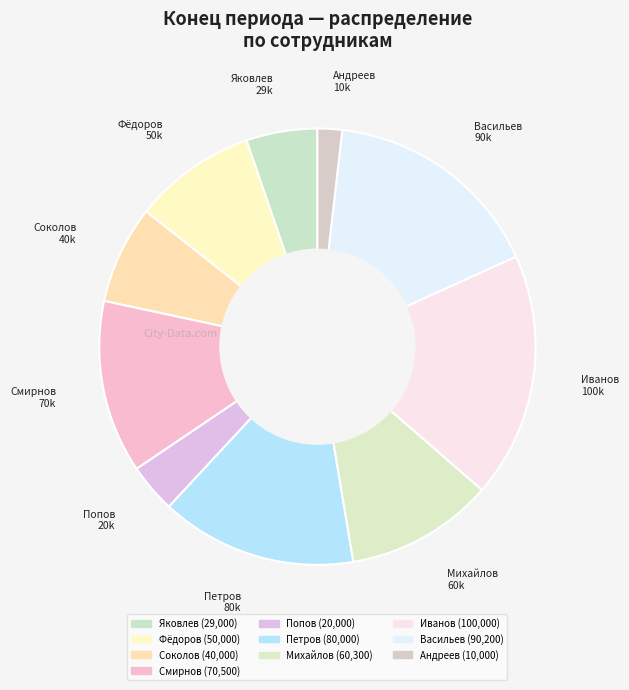

How many segments does this pie chart have?

10